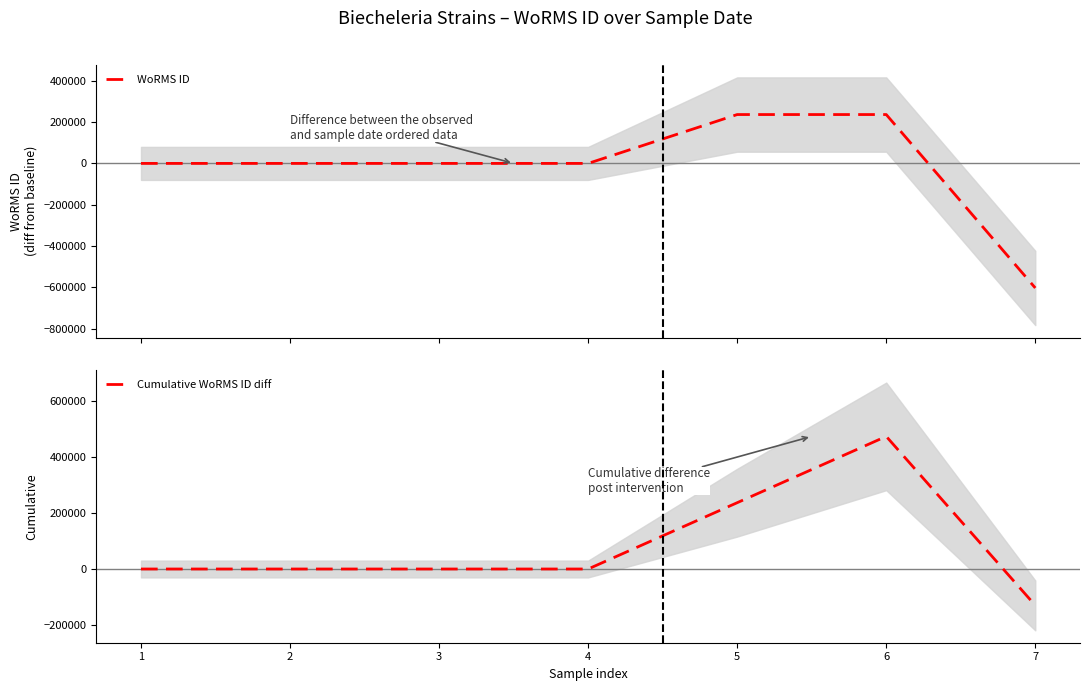

True or false: WoRMS ID has more than 2 interior local peaks.

False